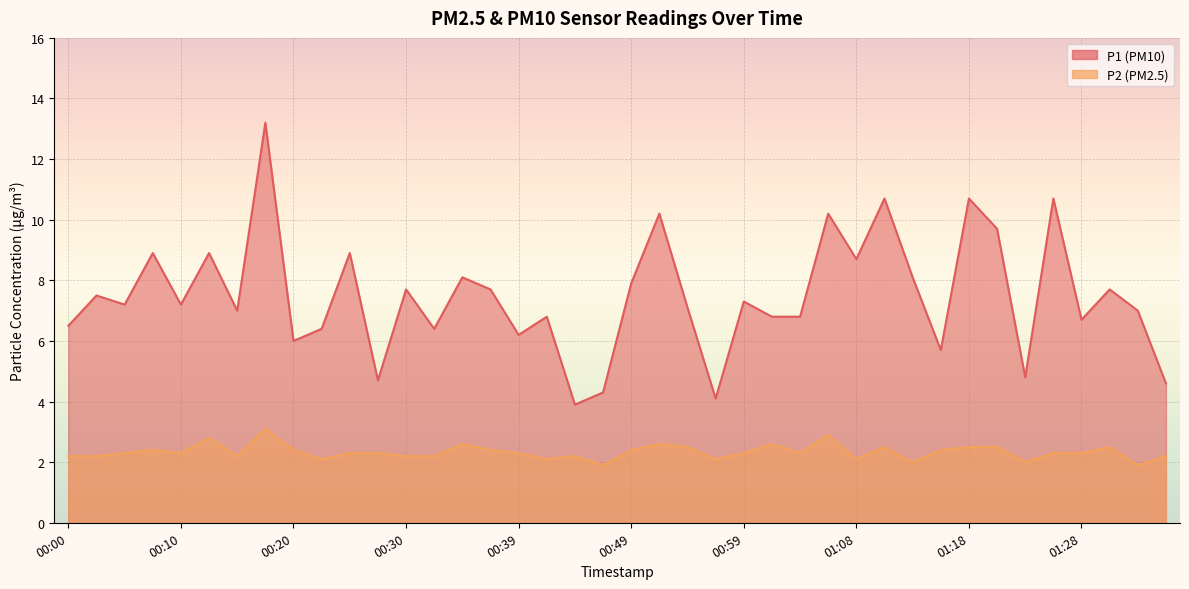

What is the greatest value displayed?

13.2